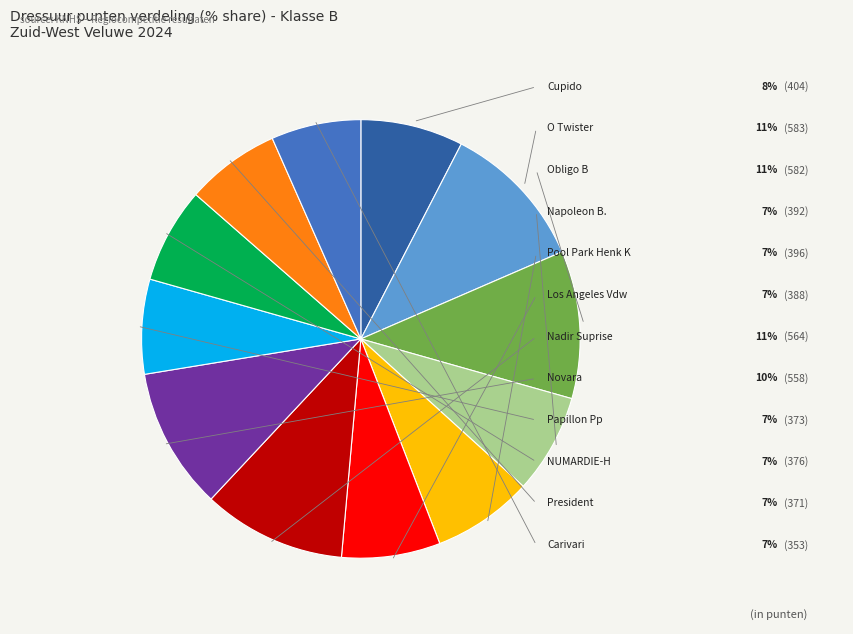

What percentage is the Papillon Pp slice, to the nearest percent?

7%